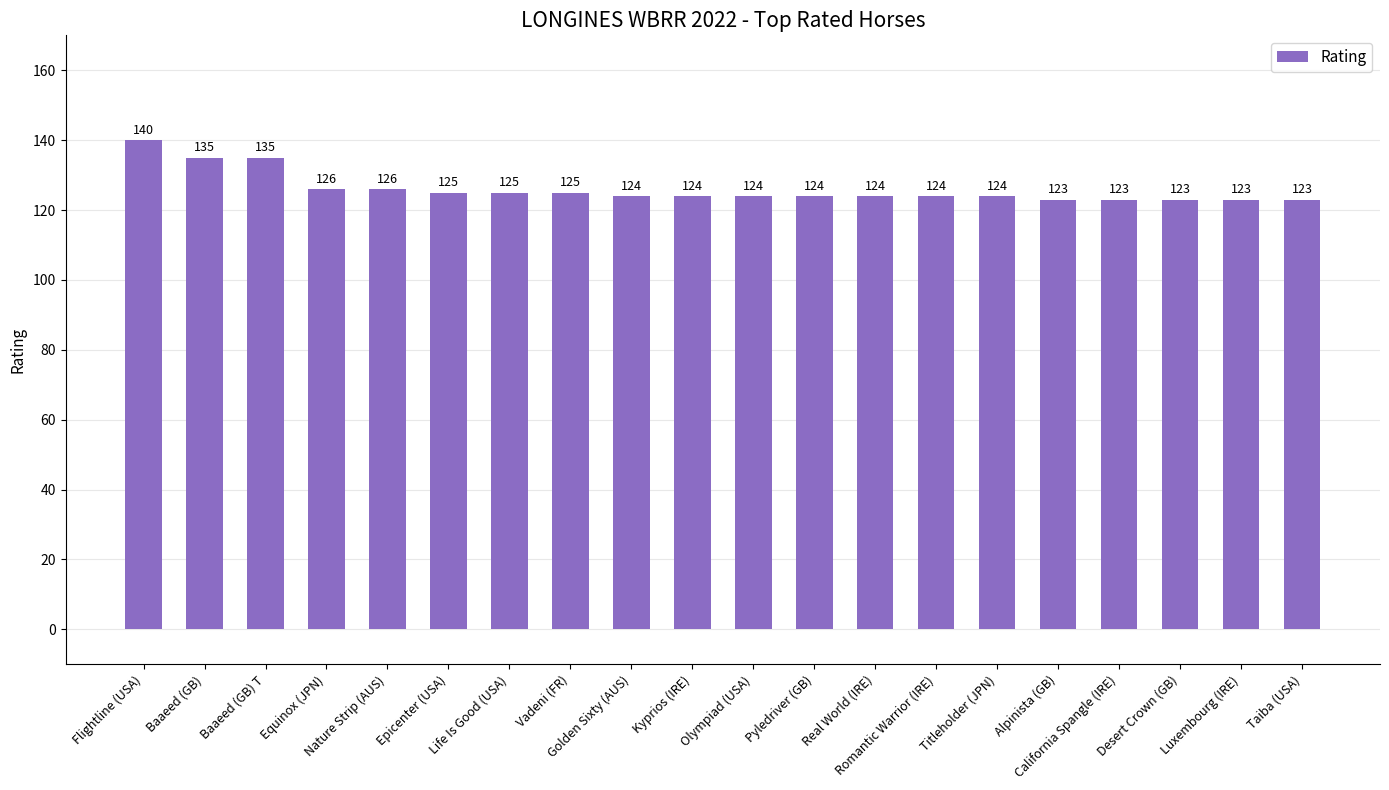

What is the maximum value shown in the chart?

140